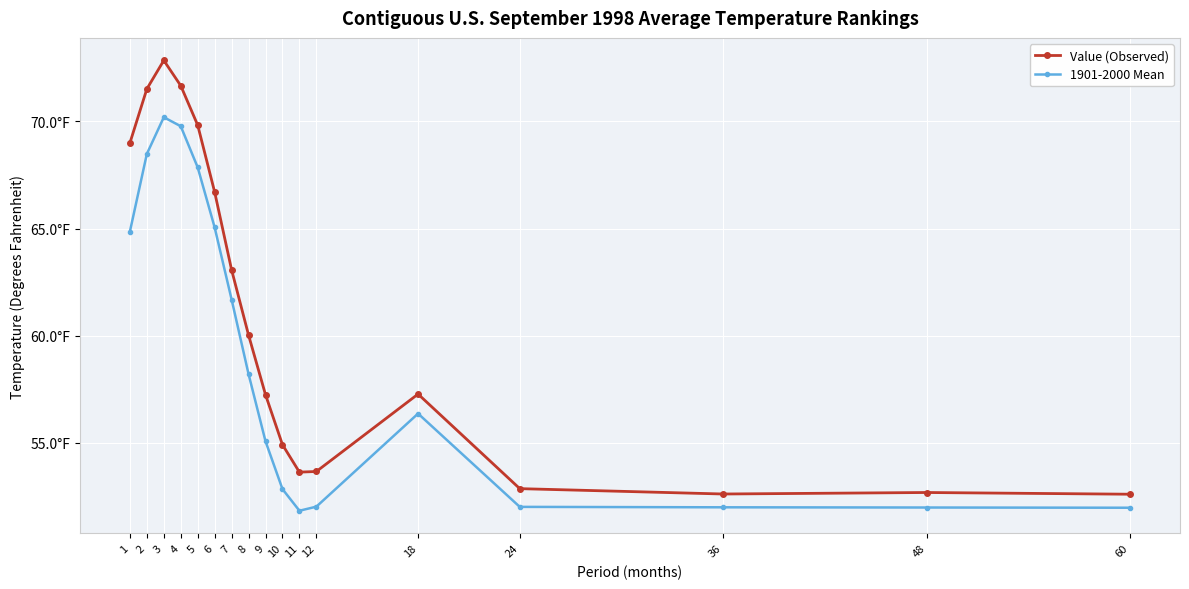

Which has a higher value, 11 or 6?

6